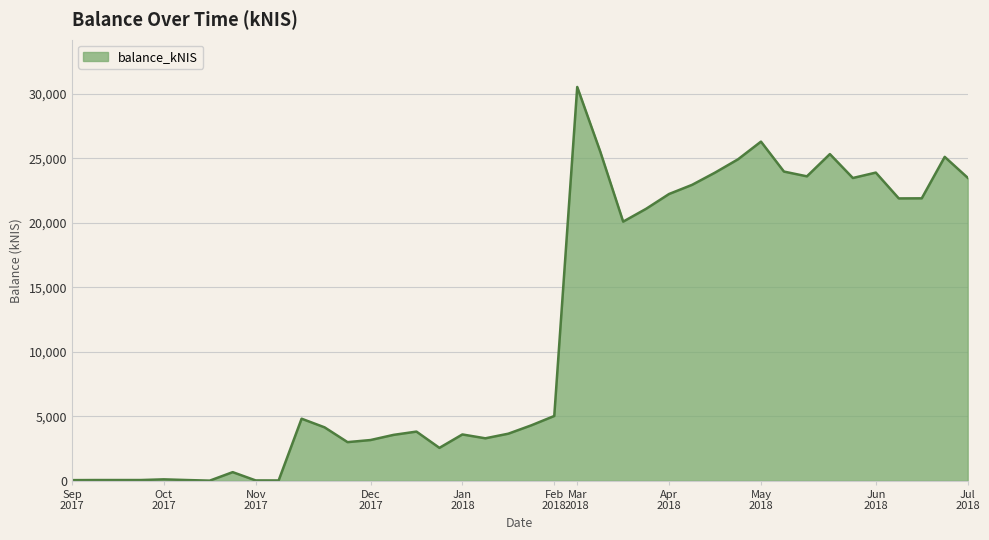

What is the difference between the maximum and minimum values?

30509.5